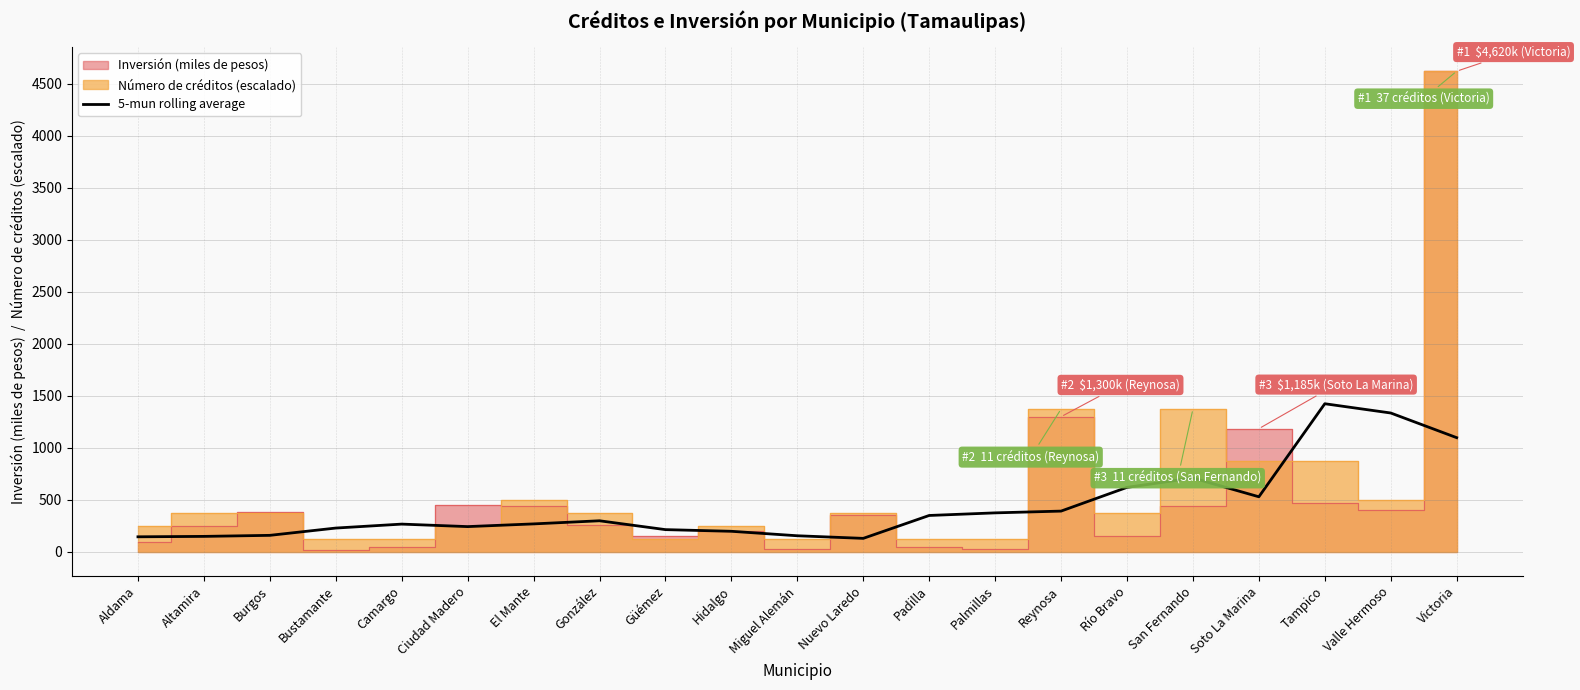

What is the minimum value shown in the chart?

131.0